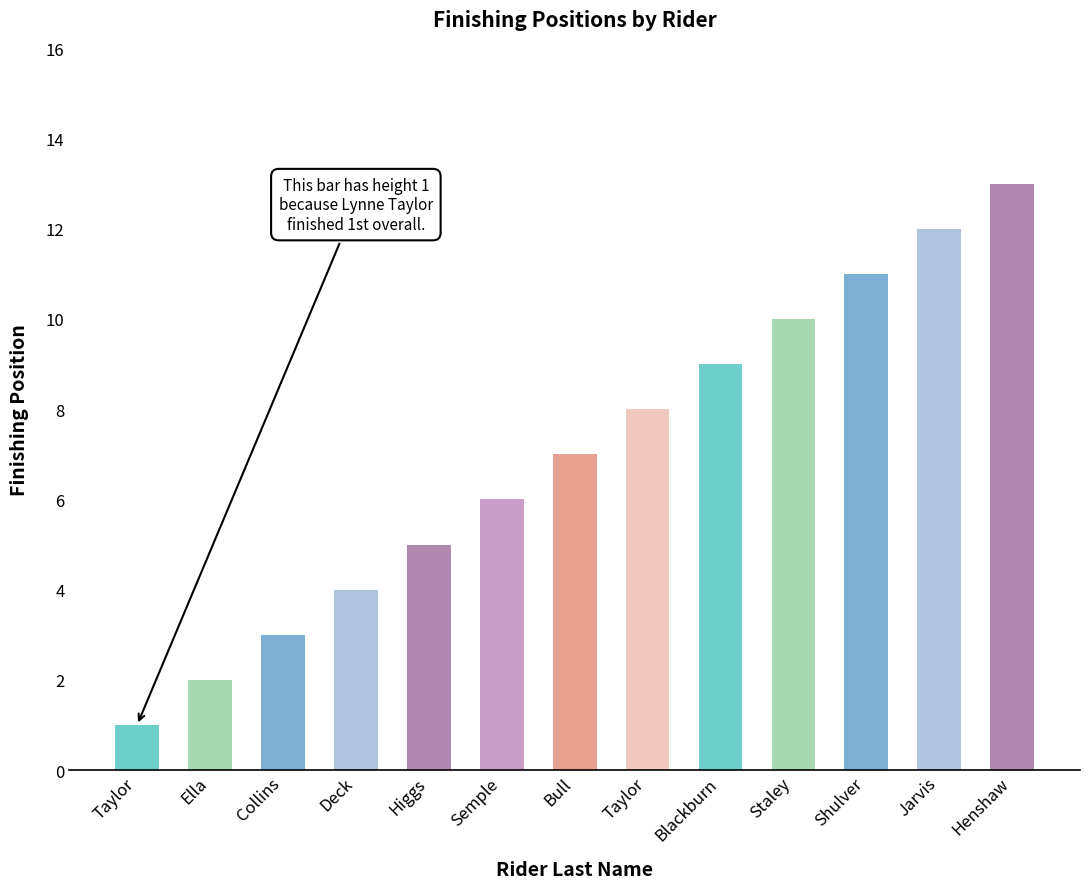

Where does the data first go above 7?

Taylor